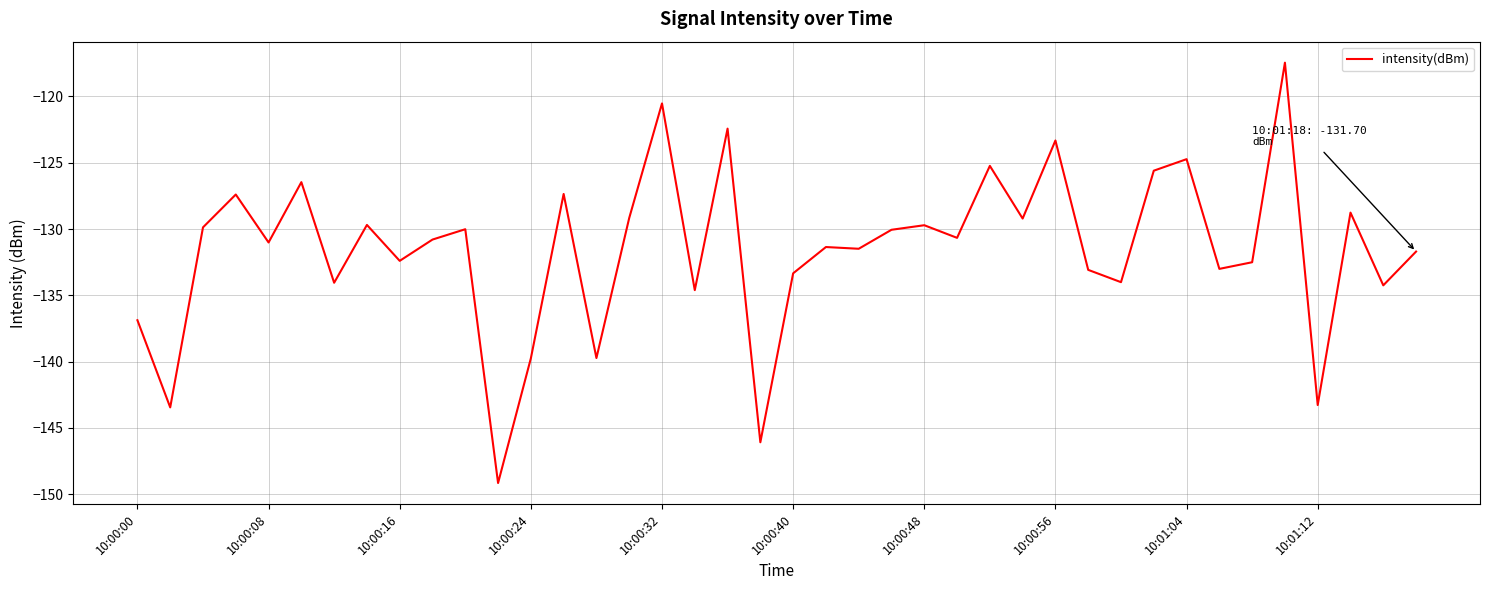

What is the difference between the maximum and minimum values?

31.7